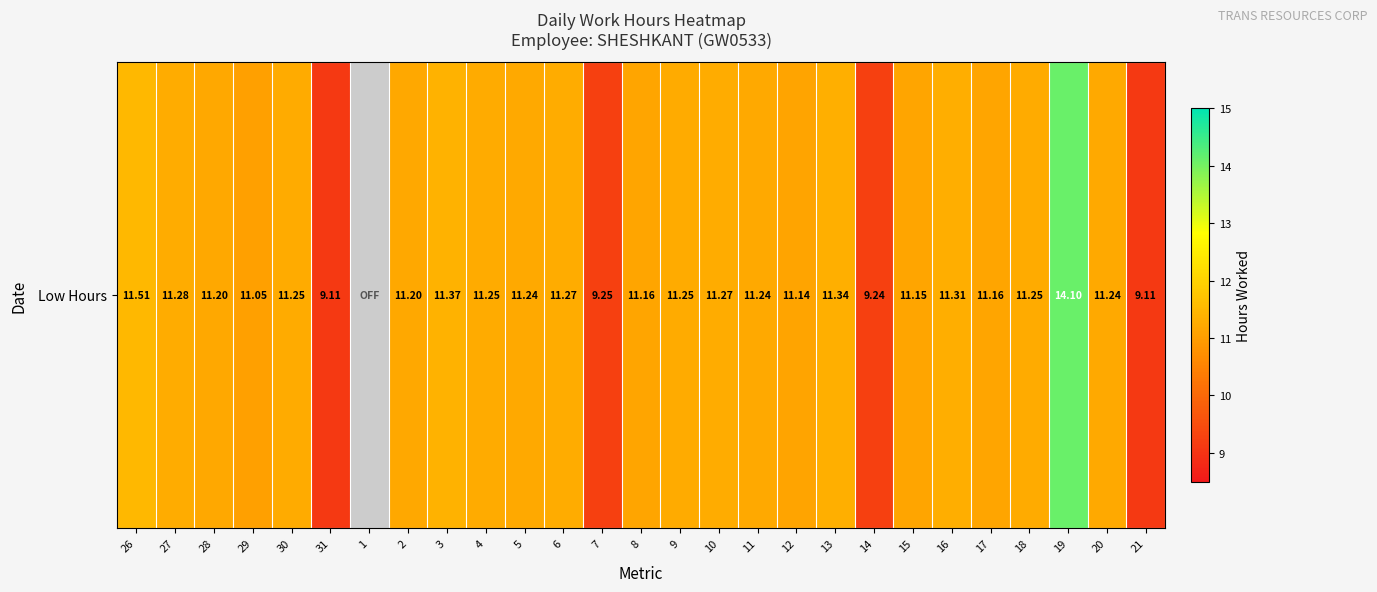

What is the change in value from 26 to 5?

-0.3